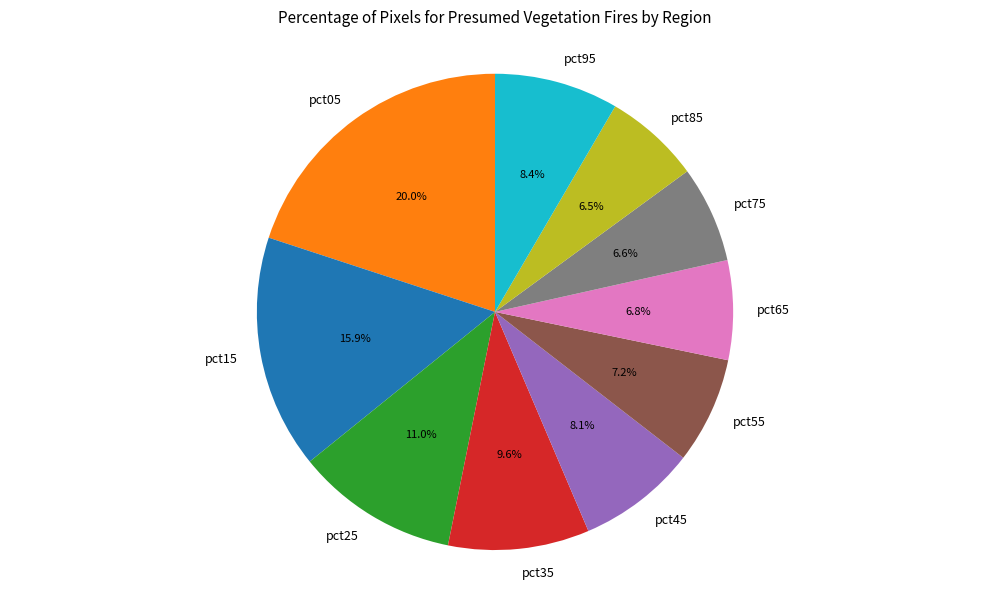

Is there a majority slice in this chart?

No